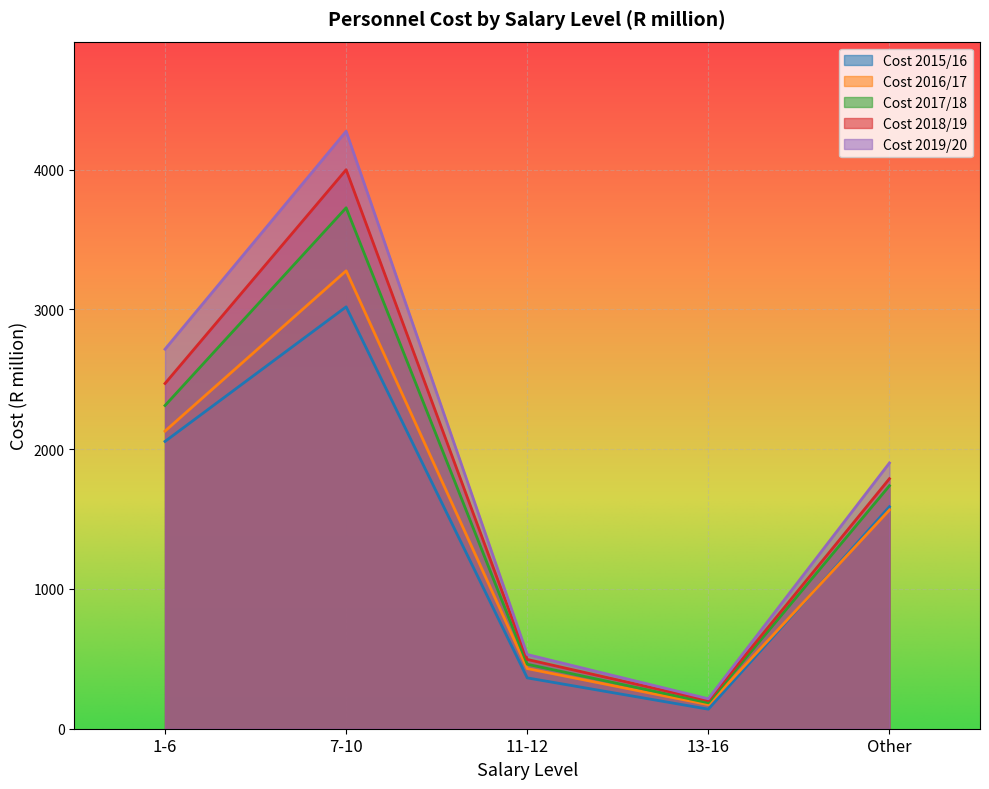

What is the difference between the second highest and minimum values in the Cost 2019/20 series?

2501.7